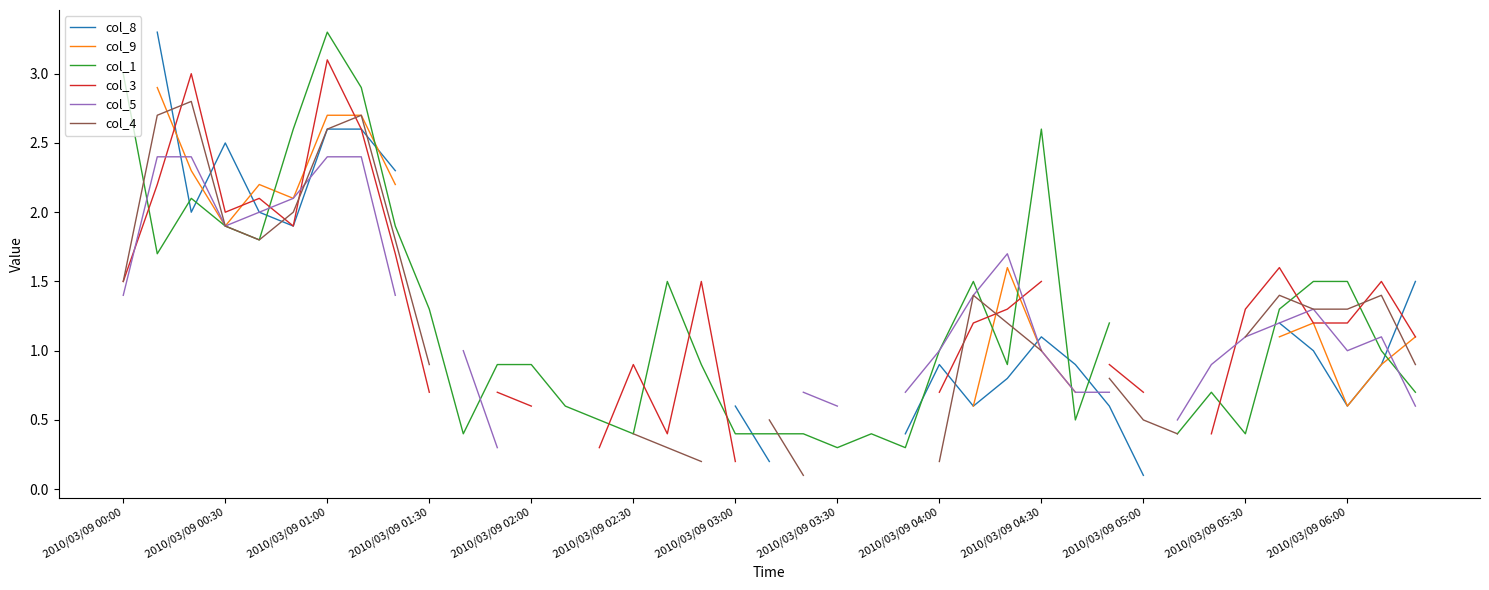

What position from the right is 16?

23